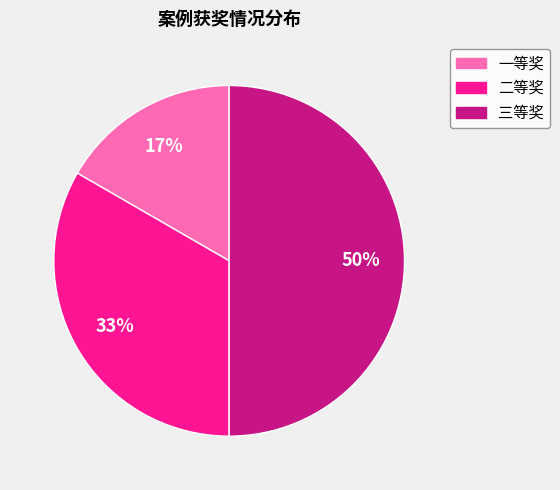

Does 一等奖 account for over 50% of the chart?

No